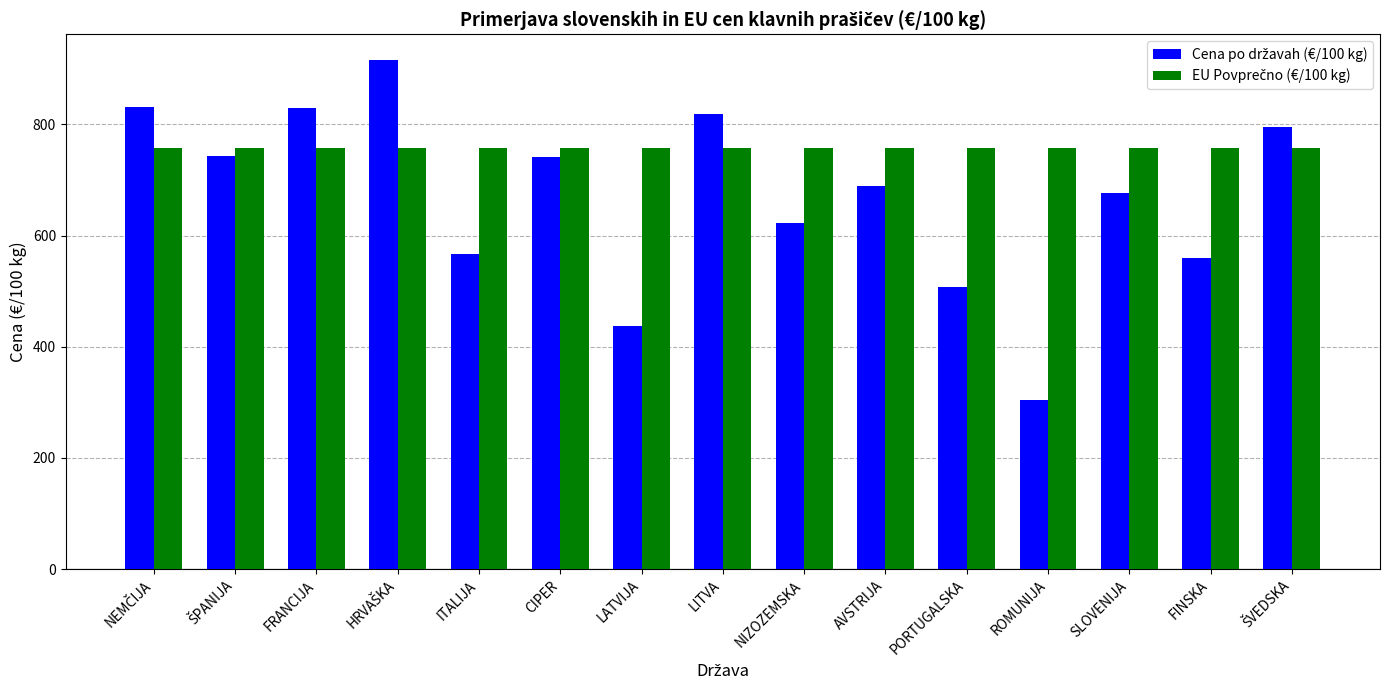

What is the label of the 11th bar from the right?

ITALIJA